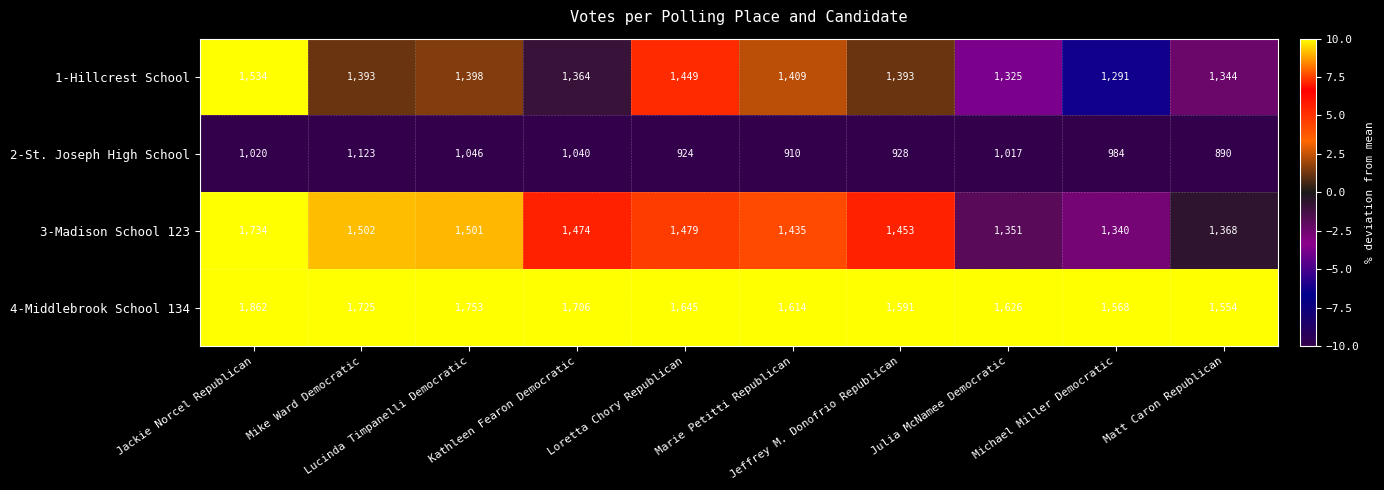

List the series in order of their peak value, highest first.

4-Middlebrook School 134, 3-Madison School 123, 1-Hillcrest School, 2-St. Joseph High School